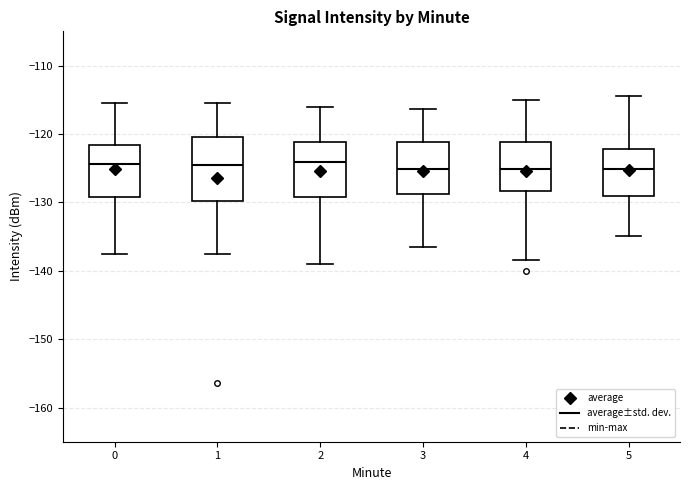

Reading left to right, read every box against the y-axis: the position of its median line, the range the box covers, and the ends of its whiskers. The values are not printed on the chart, so give them approximately, as read against the axis.

0: median -124, box -129 to -122, whiskers -137 to -115
1: median -124, box -130 to -121, whiskers -137 to -115
2: median -124, box -129 to -121, whiskers -139 to -116
3: median -125, box -129 to -121, whiskers -136 to -116
4: median -125, box -128 to -121, whiskers -138 to -115
5: median -125, box -129 to -122, whiskers -135 to -114